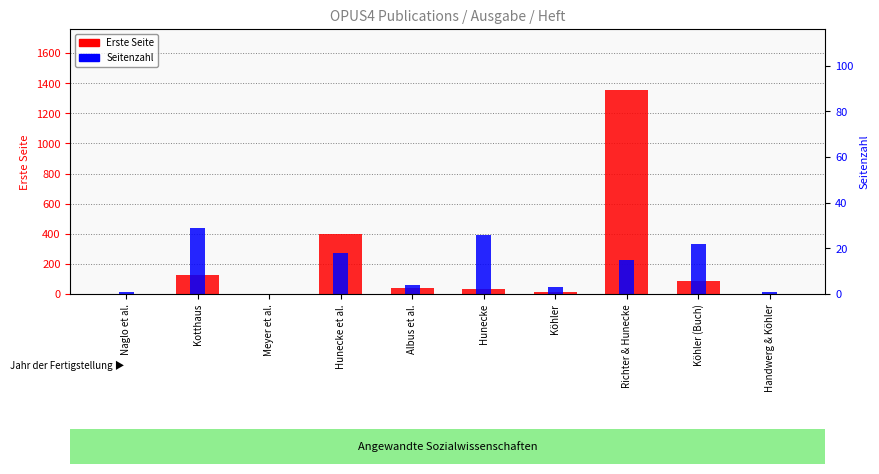

At which category is the sum across all series the highest?

Richter & Hunecke